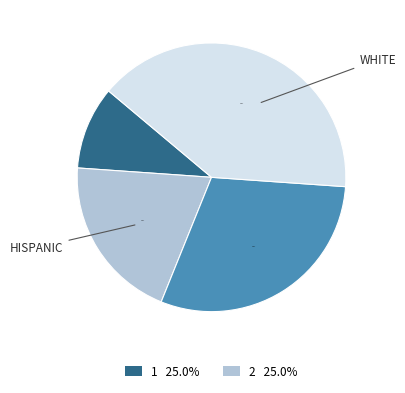

Does any single category account for the majority?

No